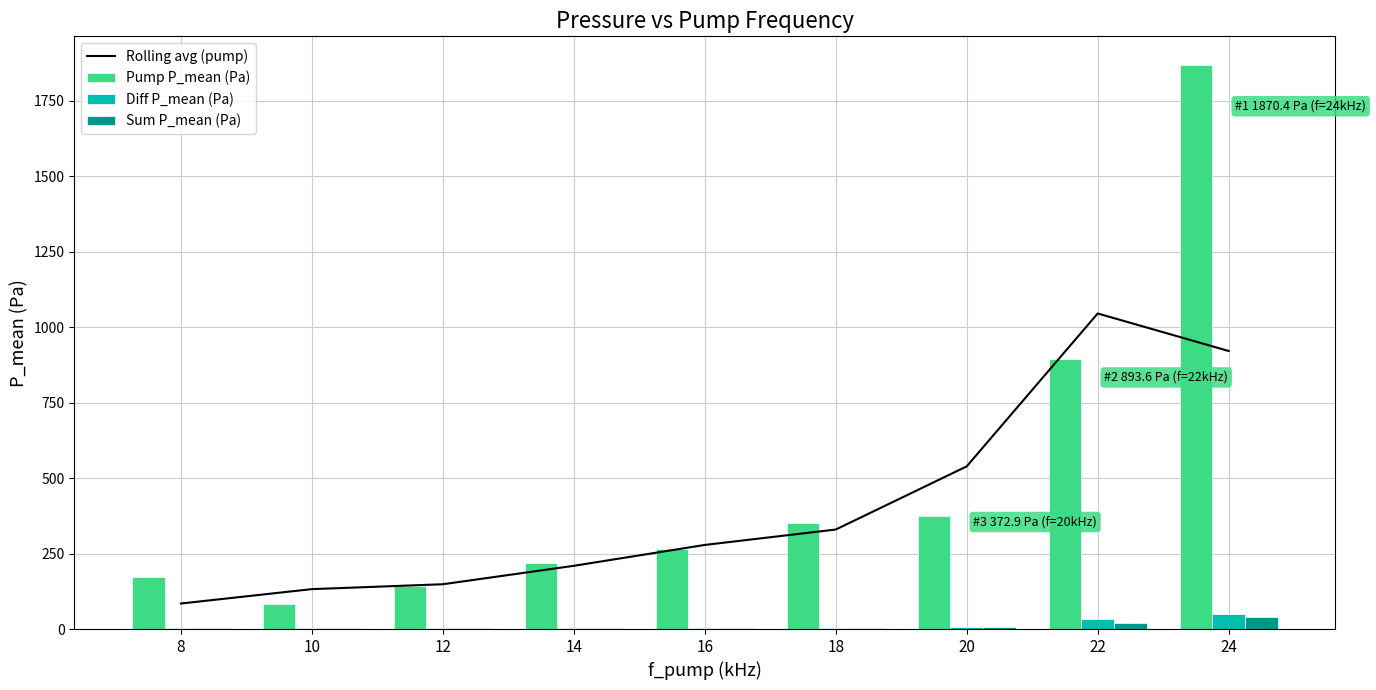

The value of Rolling avg (pump) at 12 is 148.4. True or false?

True